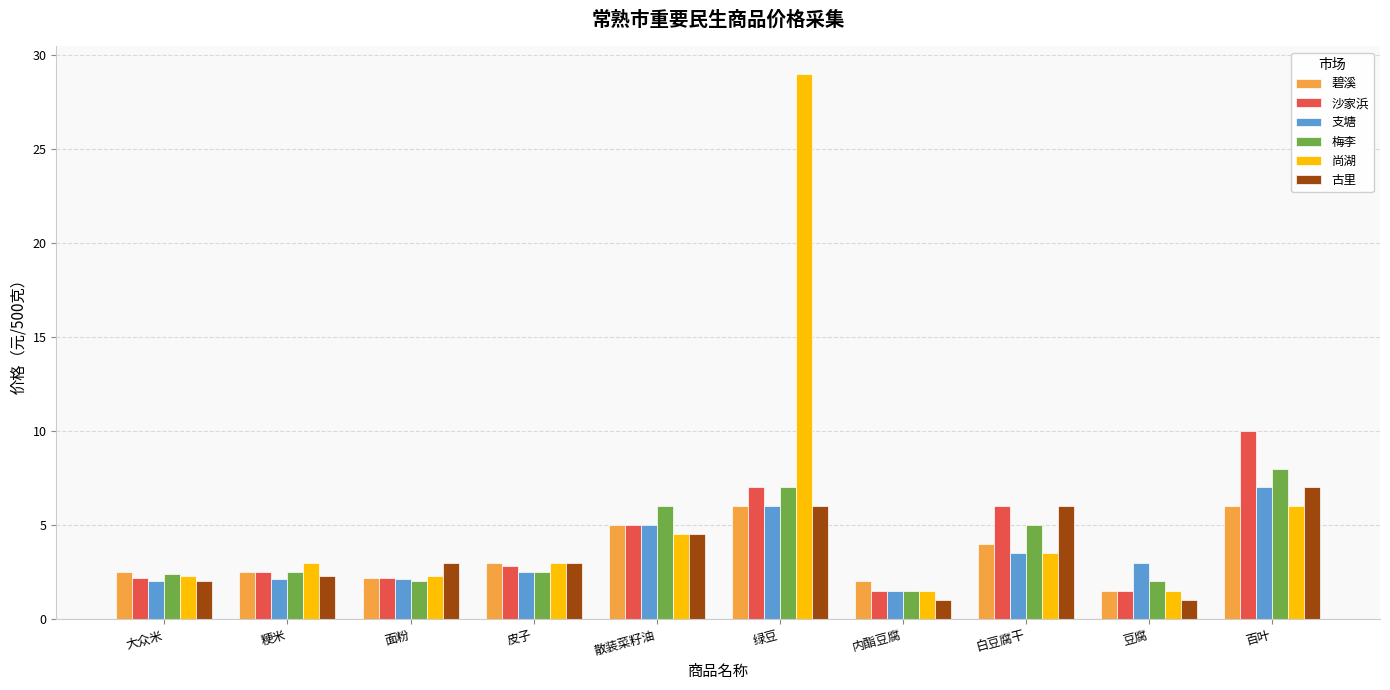

Are the bars grouped side by side (vs. stacked)?

Yes